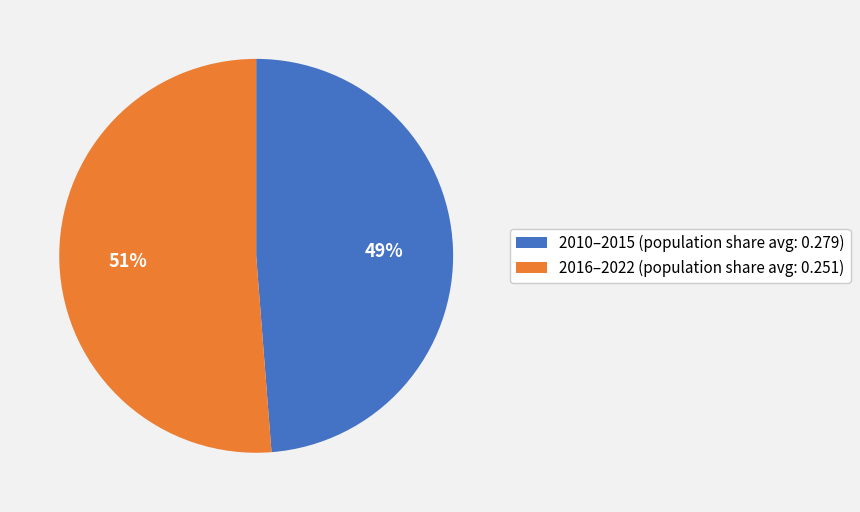

The 2016–2022 (population share avg: 0.251) slice represents 60% of the pie. True or false?

False